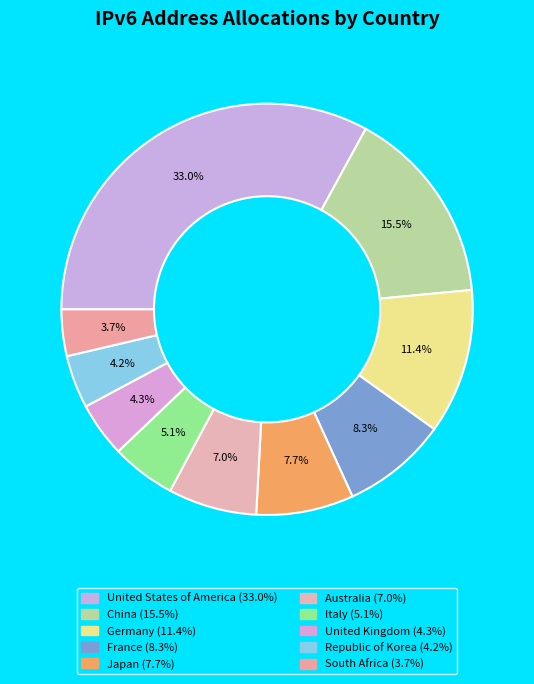

What percentage do China and Republic of Korea together represent?

19.7%